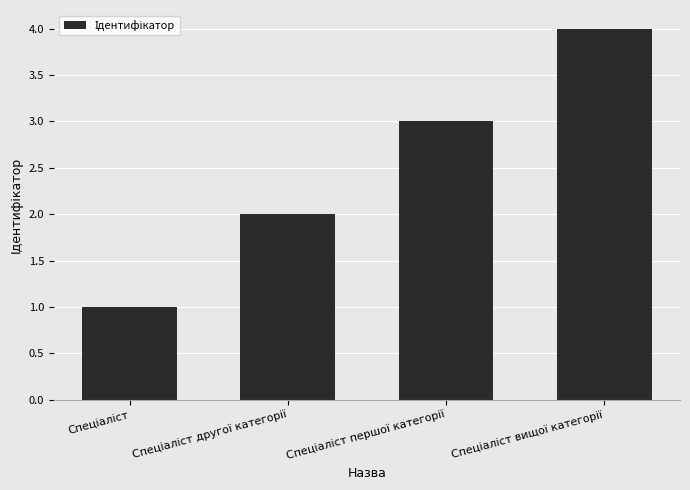

What is the sum of all values?

10